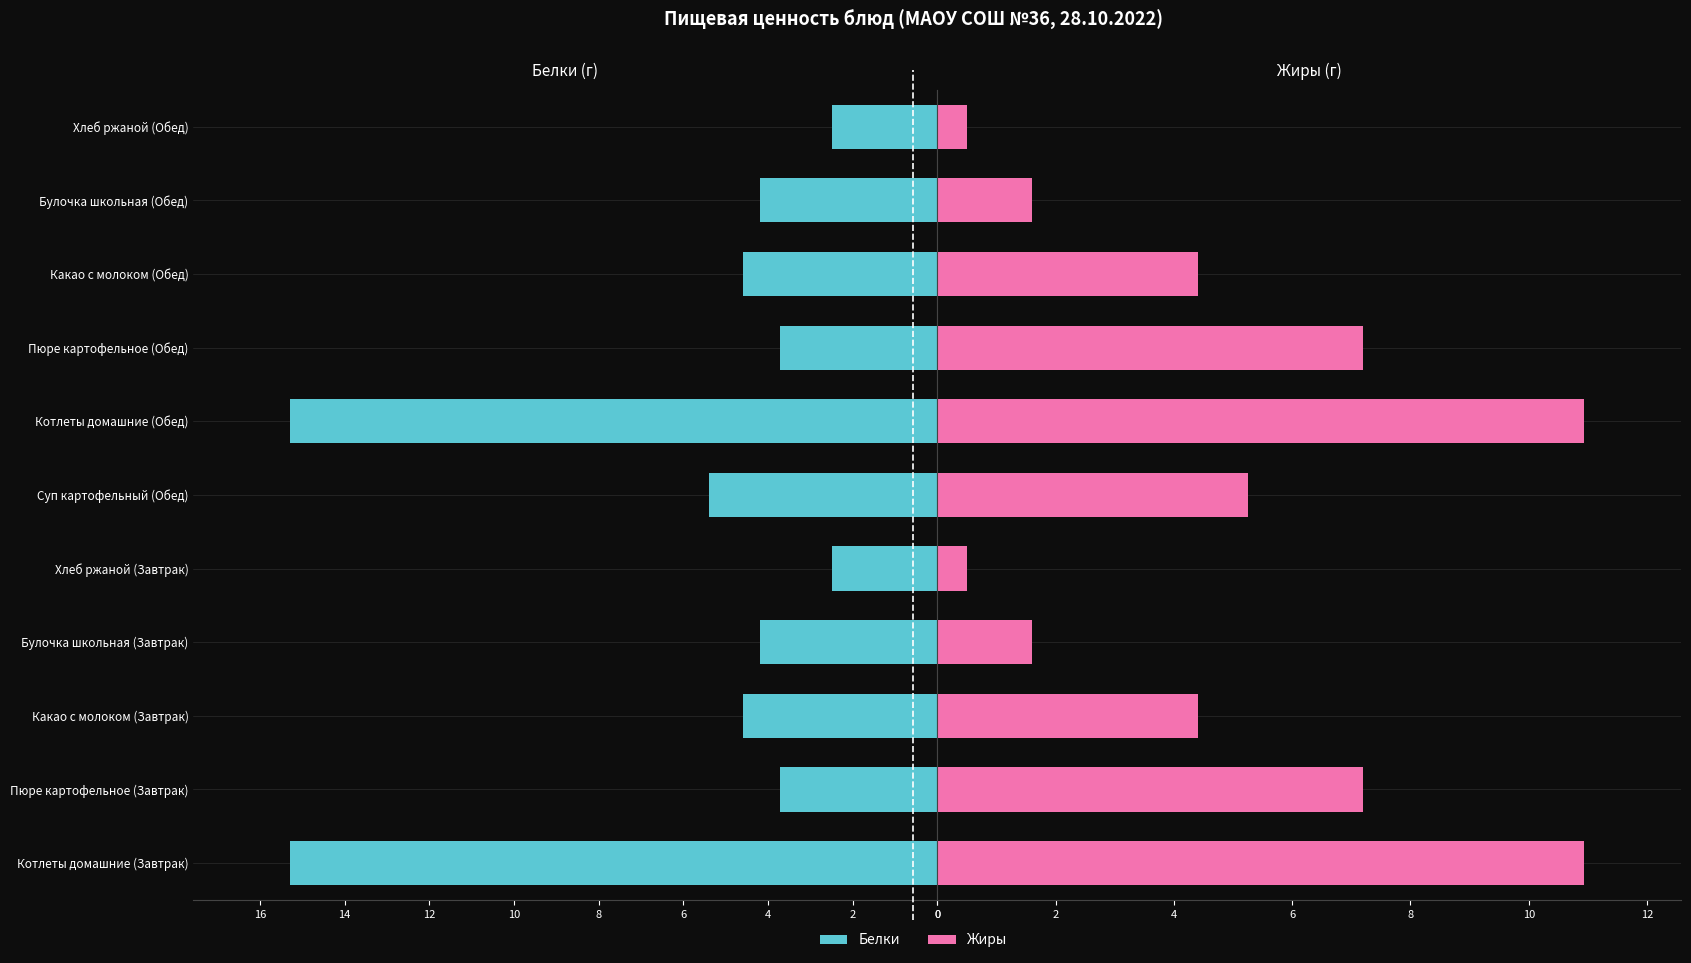

How many series are shown in this chart?

2